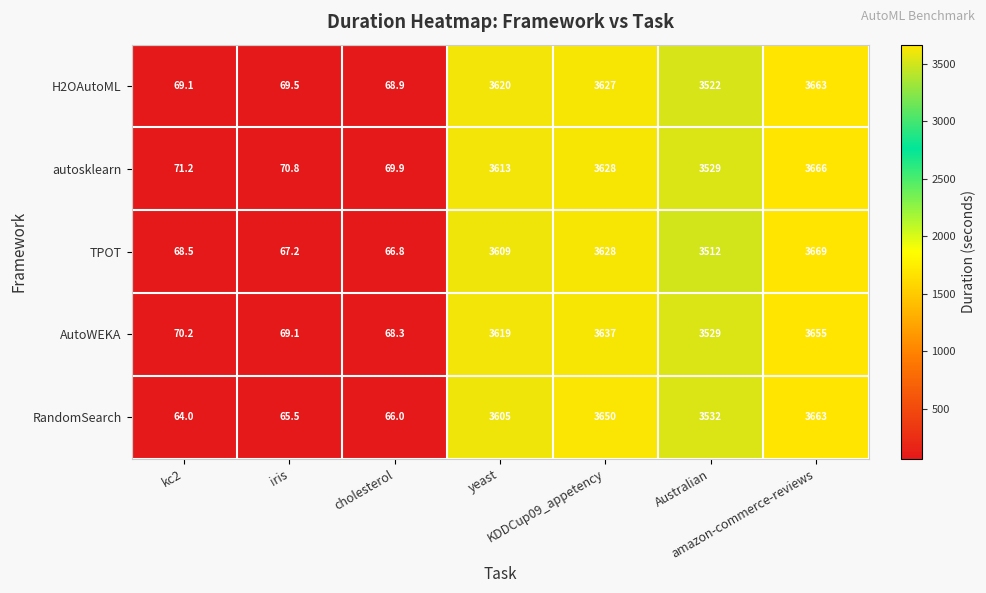

Which series has the largest range (max minus min)?

TPOT